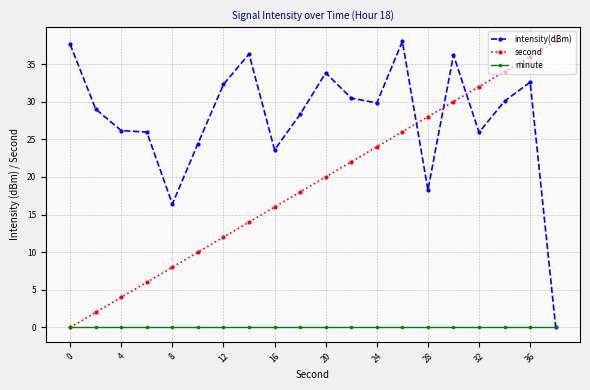

Rank the series by their average value, from highest to lowest.

intensity(dBm), second, minute